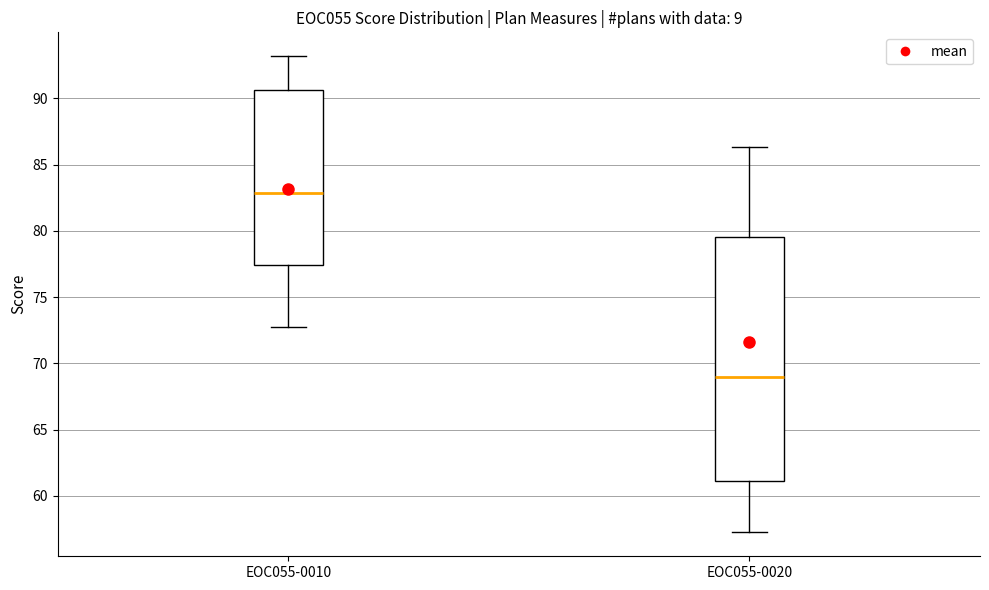

Which box is the tallest, from its lower edge to its upper edge?

EOC055-0020